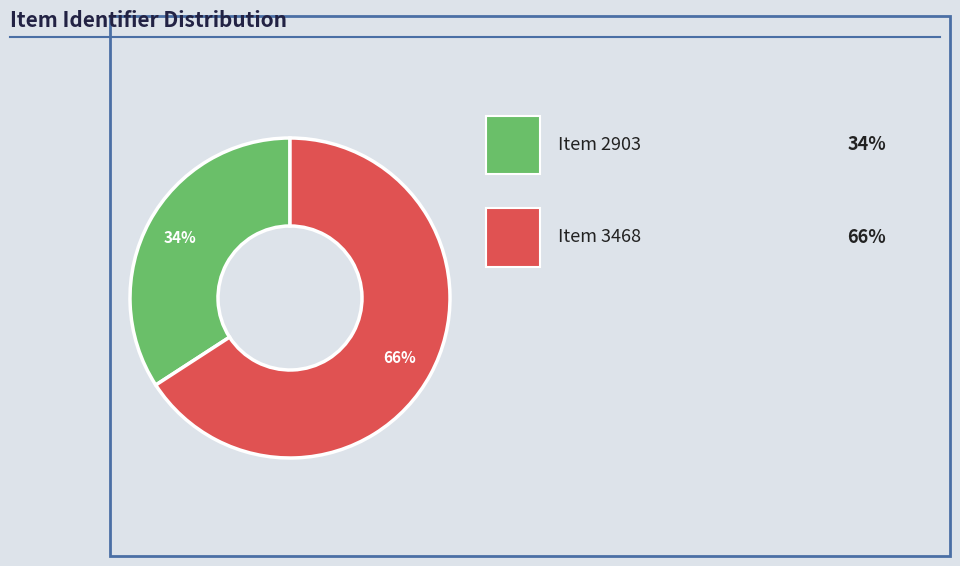

To the nearest percent, what is the difference between the largest and smallest slice percentages?

32%